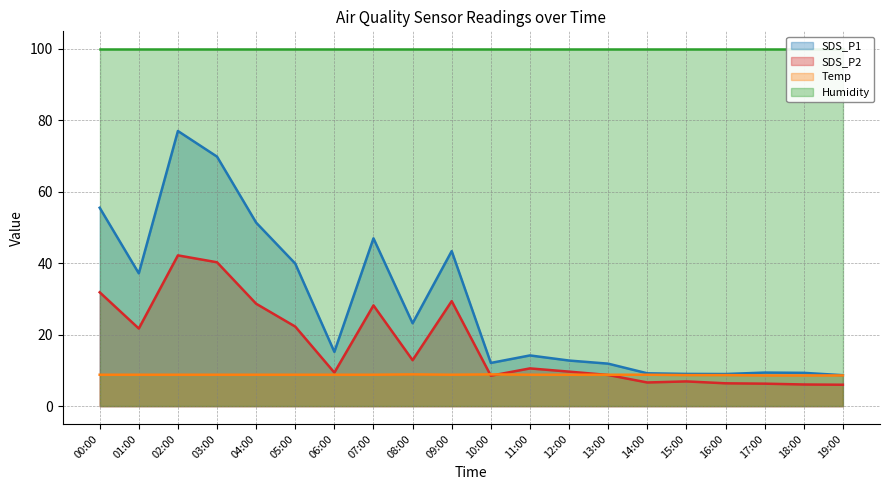

At which category is the sum across all series the highest?

02:00